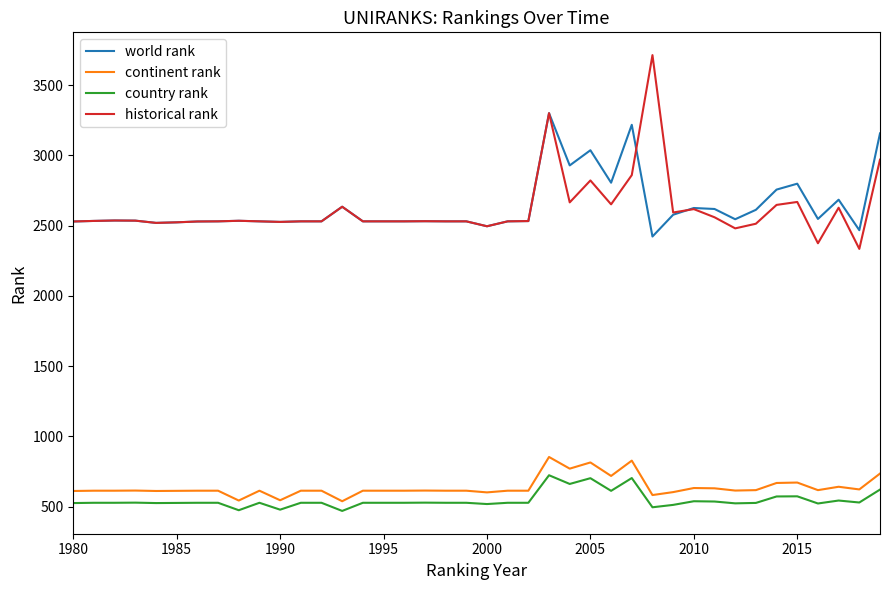

Which series has the largest range (max minus min)?

historical rank